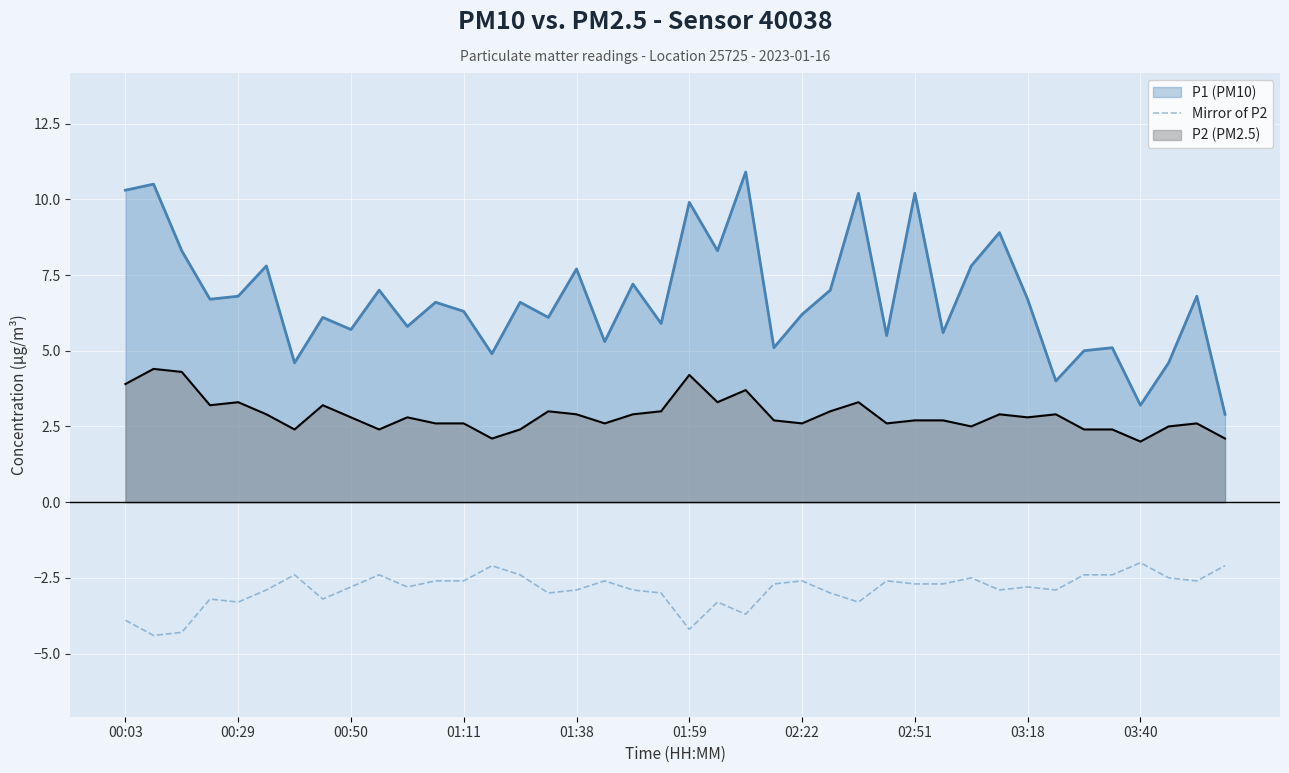

Which series has the largest total across all categories?

P1 (PM10)